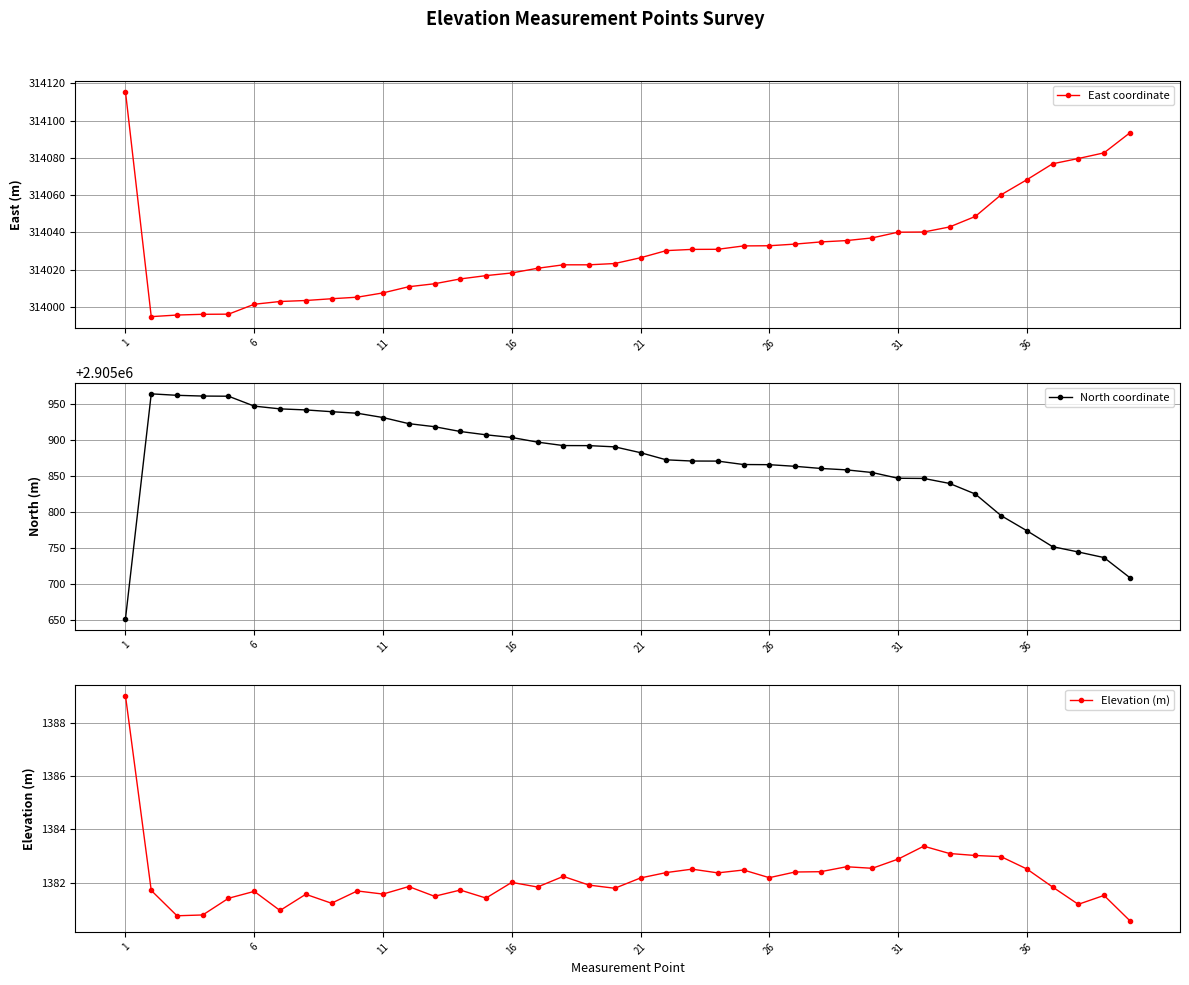

What is the lowest value of the East coordinate series?

313994.8